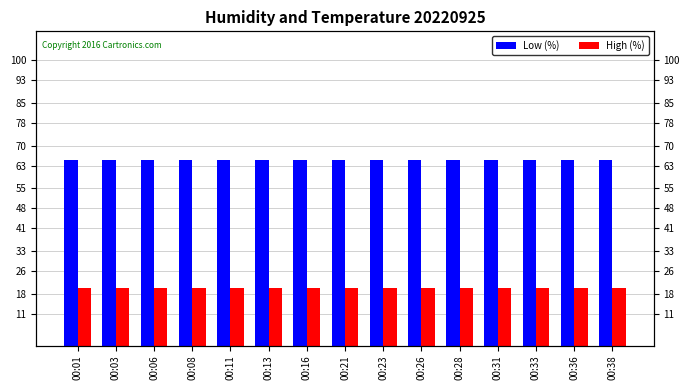

Reading left to right, what are all the values shown in this chart?

Low (%): 64.9	65.0	64.9	65.0	65.0	65.0	65.0	65.0	65.0	65.0	65.0	64.9	65.0	65.0	65.0
High (%): 20.2	20.2	20.2	20.2	20.2	20.2	20.2	20.2	20.2	20.2	20.2	20.1	20.2	20.1	20.2